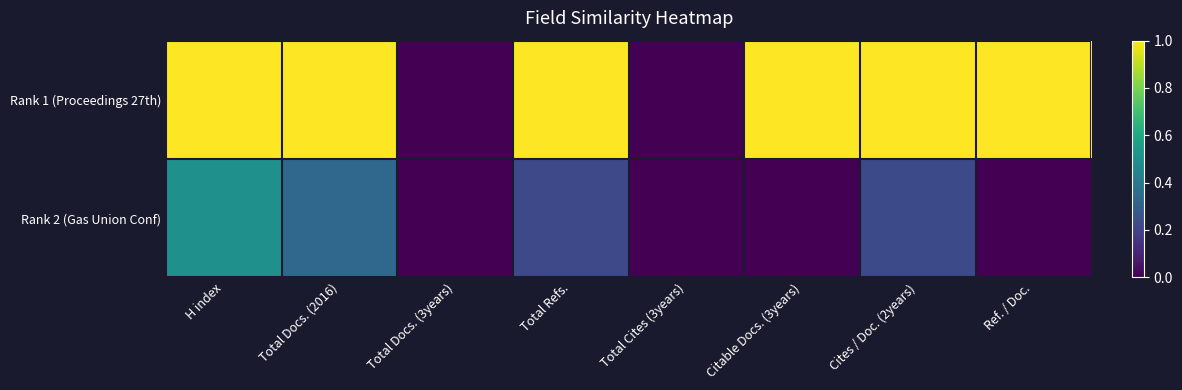

Rank the series by their maximum value, from lowest to highest.

Rank 2 (Gas Union Conf), Rank 1 (Proceedings 27th)